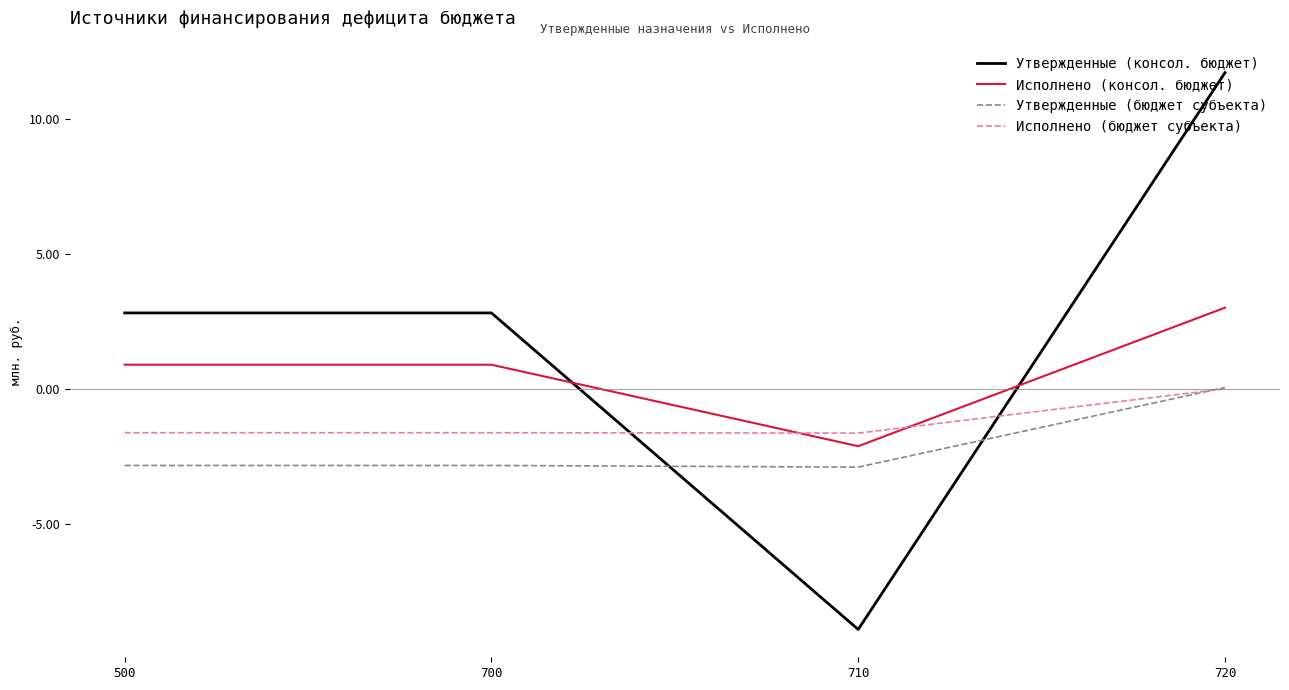

What is the difference between the highest and lowest values at 720?

11.7